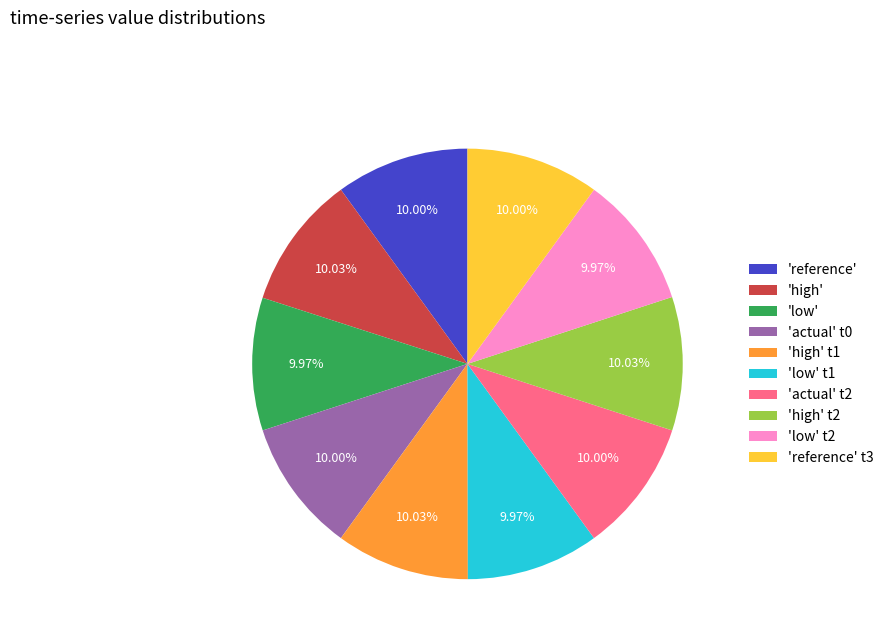

Approximately how many times larger is the value at 'reference' t3 compared to 'actual' t2?

1.0